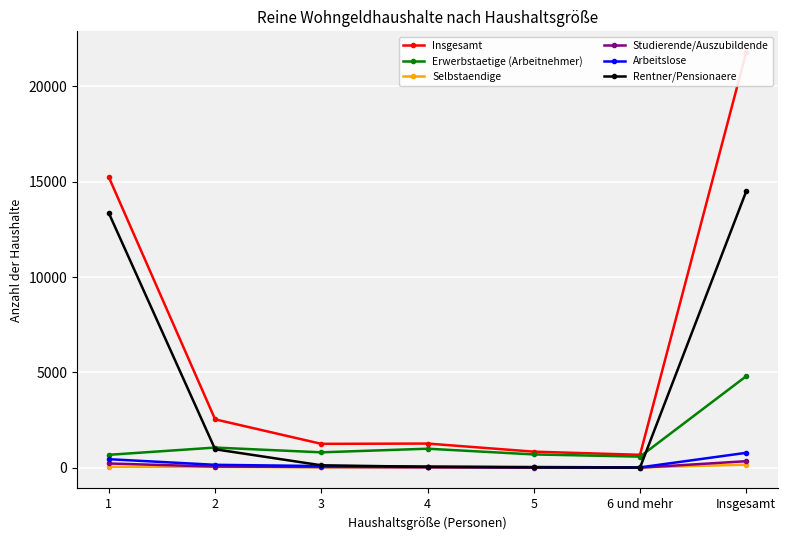

True or false: Insgesamt has a value of 322 at 4.

False